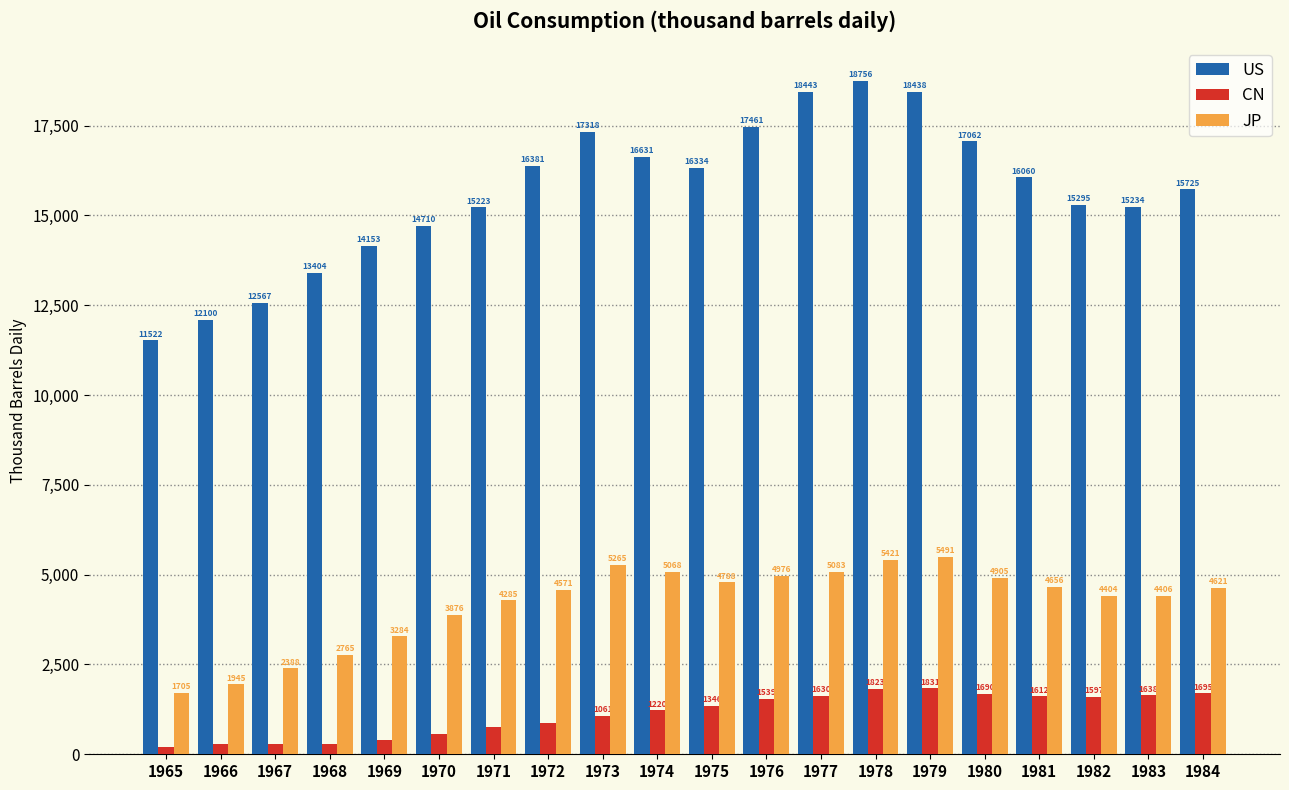

What are all the series names shown in the legend?

US, CN, JP